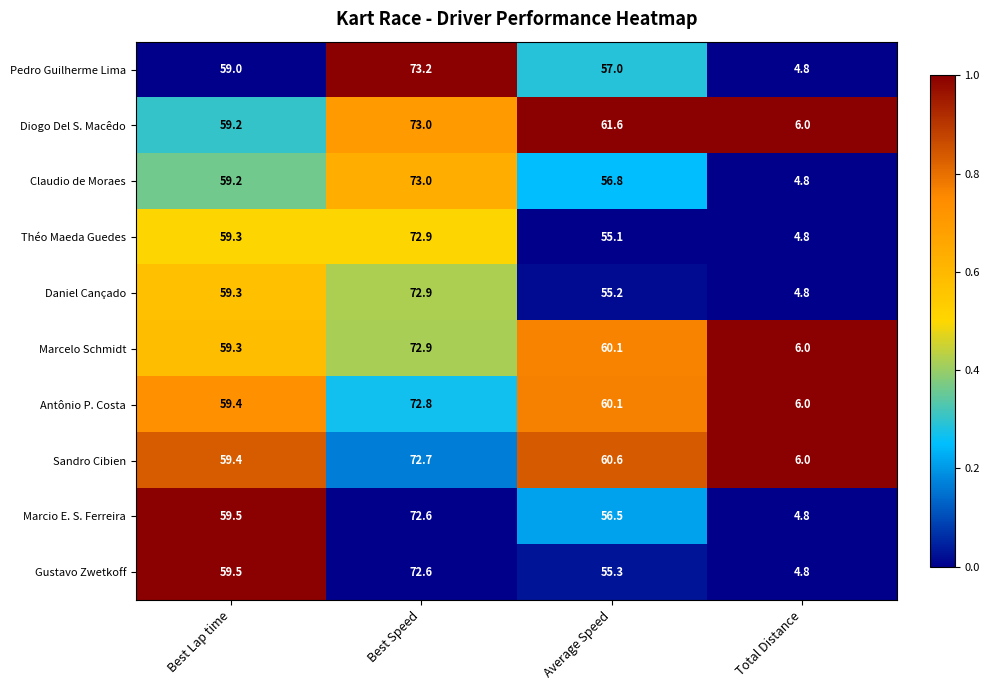

What is the maximum value shown in the chart?

73.2